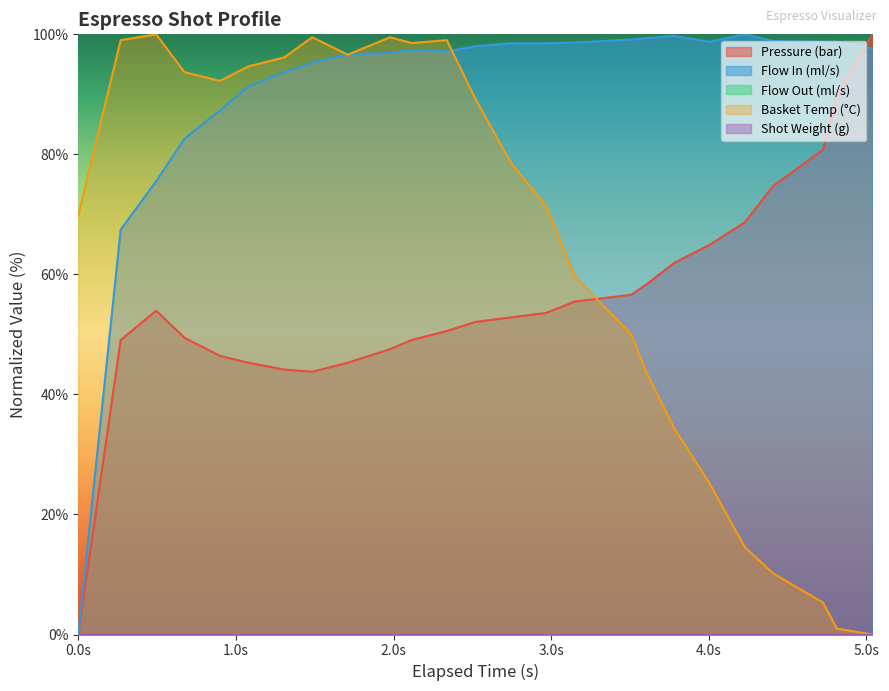

How many data points in Basket Temp (°C) are above 78?

13